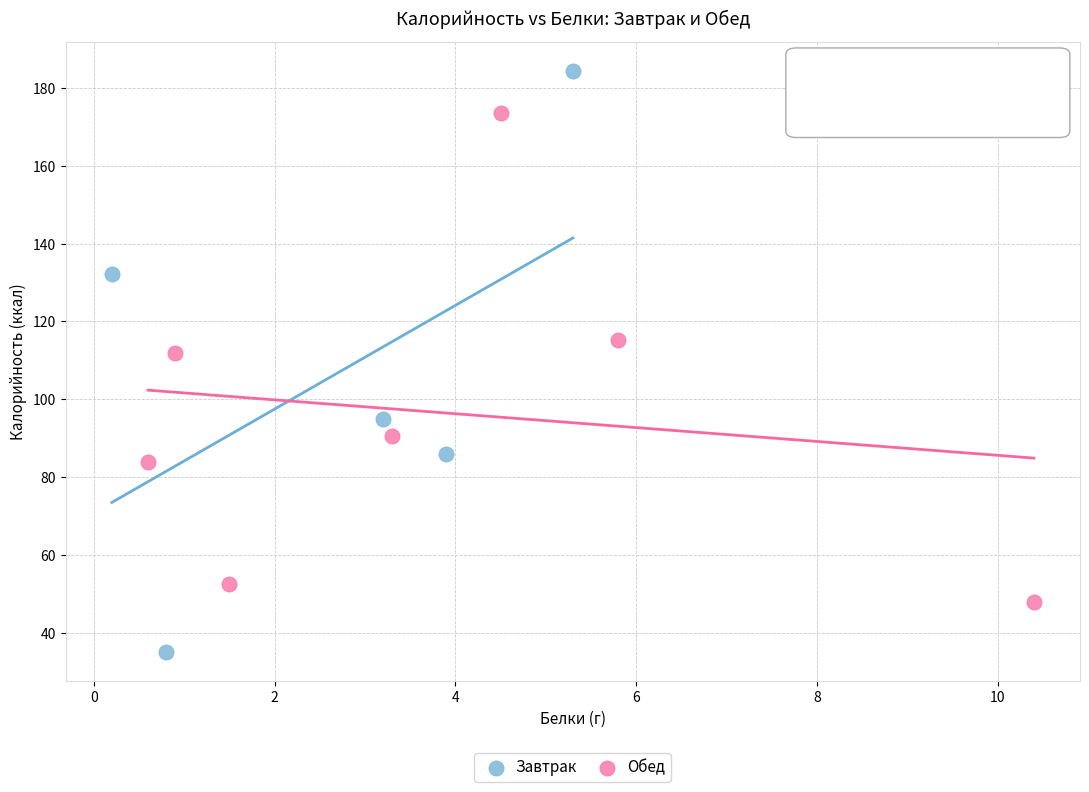

What are all the series names shown in the legend?

Завтрак, Обед